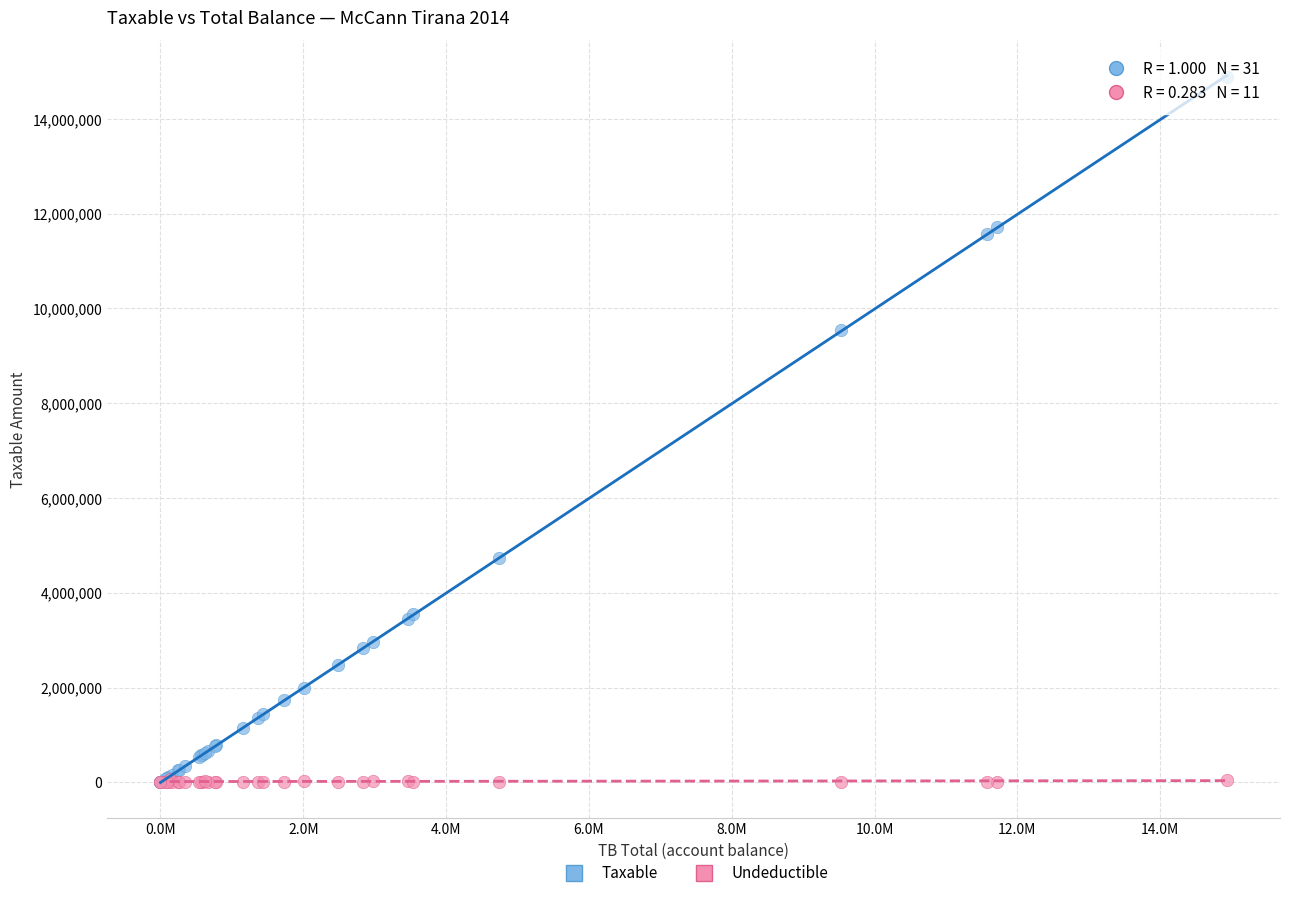

Across all series, what Y value is closest to 7443929?

9536057.6